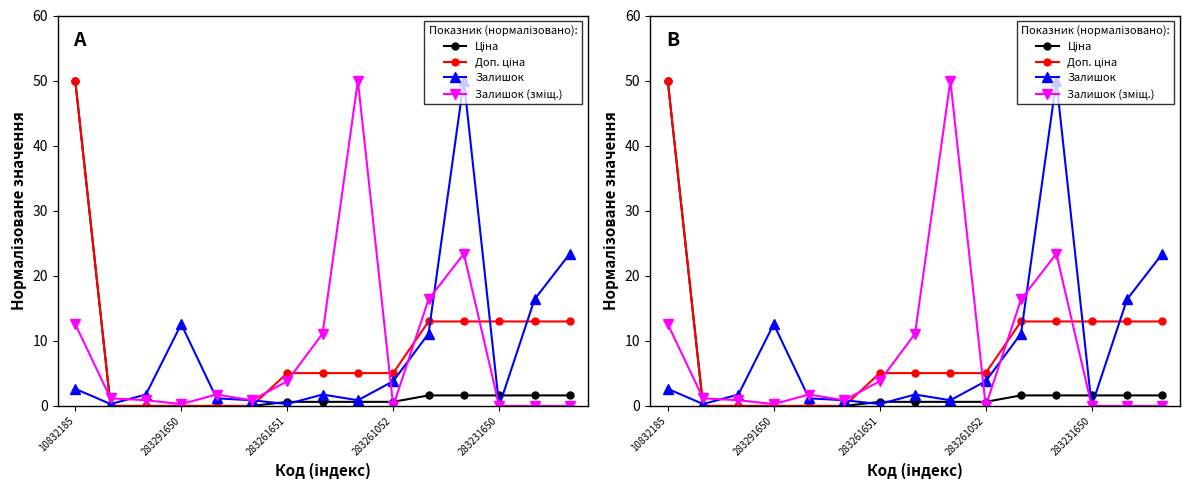

The value of Залишок (зміщ.) at 283291650 is 0.3. True or false?

False